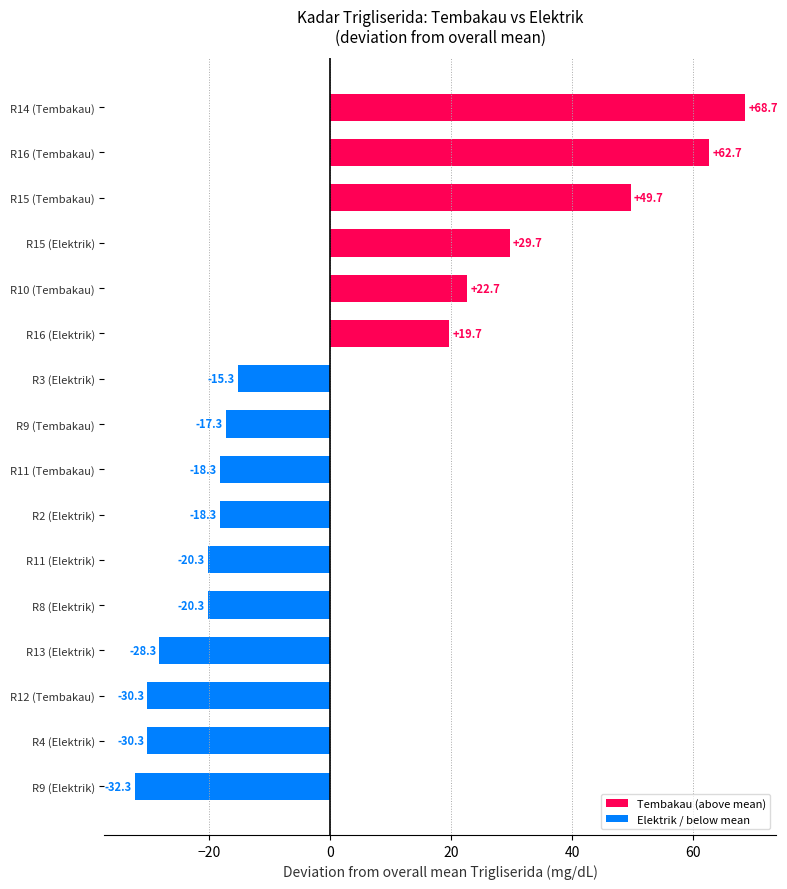

Is it true that the value at R9 (Elektrik) is -32.3?

True